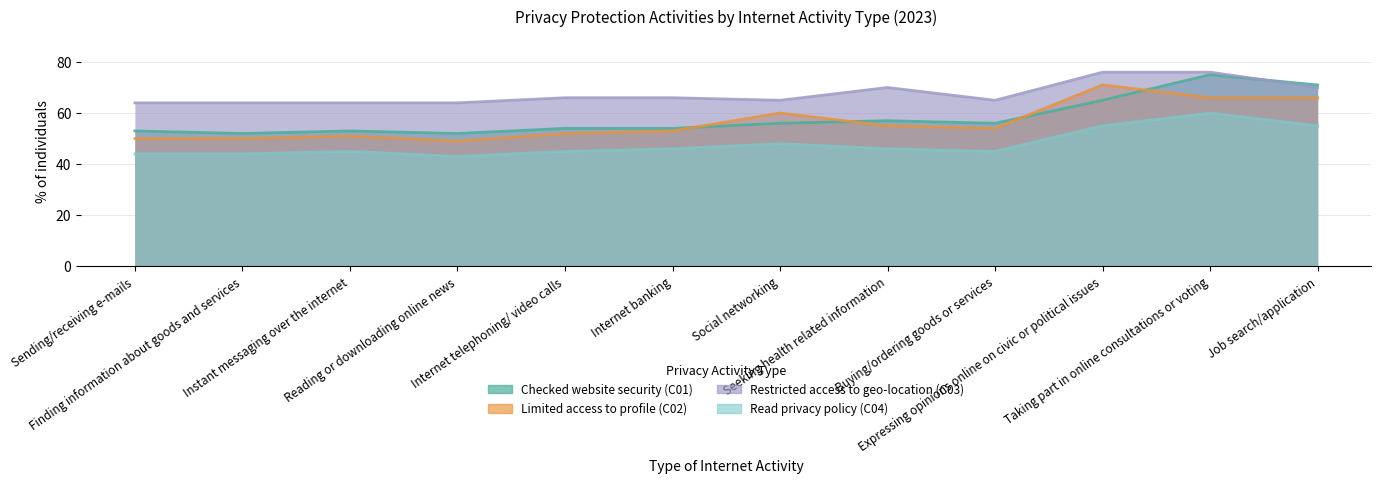

True or false: Limited access to profile (C02) and Restricted access to geo-location (C03) intersect in this chart.

False